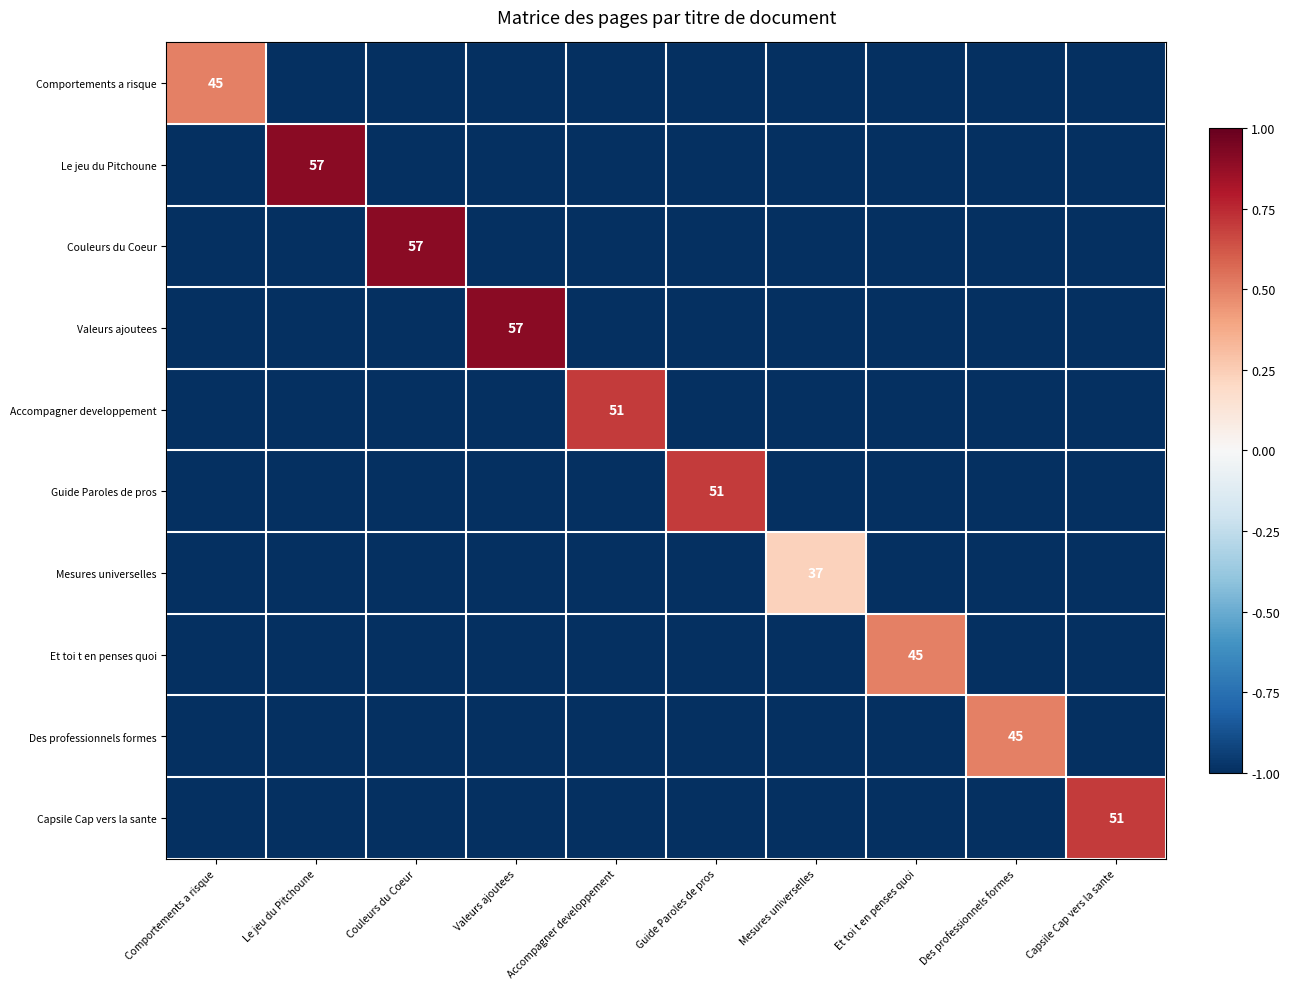

What value does the Accompagner developpement series have at Comportements a risque?

-1.0